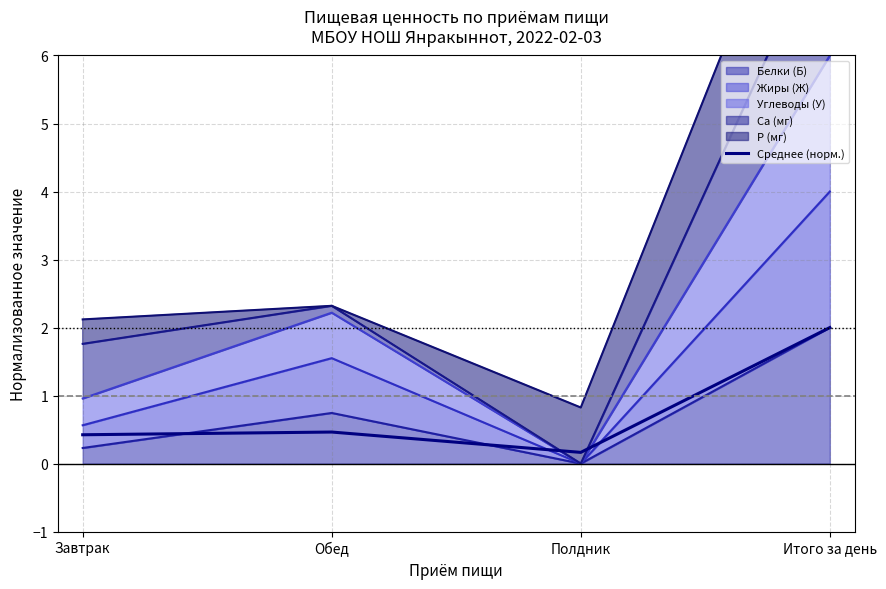

At which category does the data reach its first local valley?

Полдник